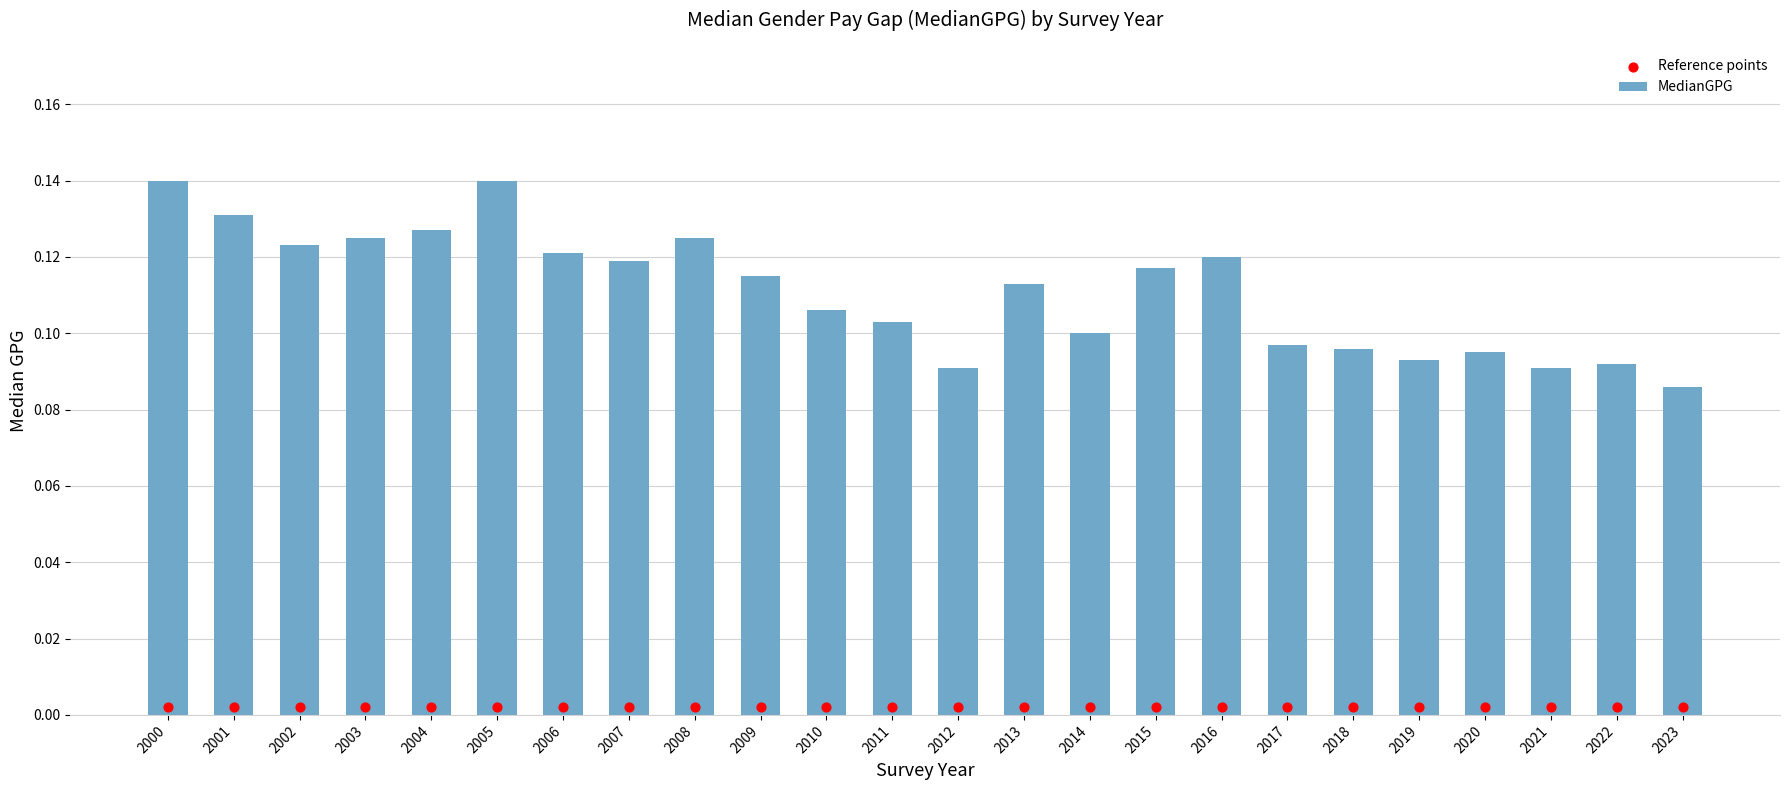

Which series reaches the minimum Y coordinate?

Reference points